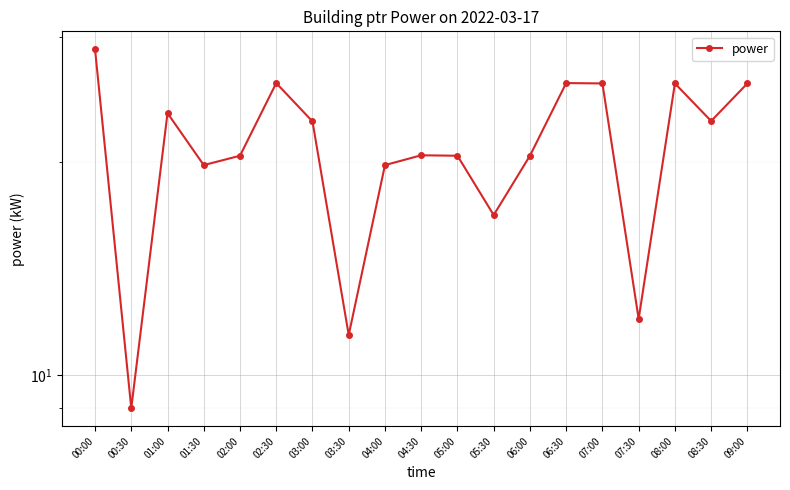

How many values are below 20?

6